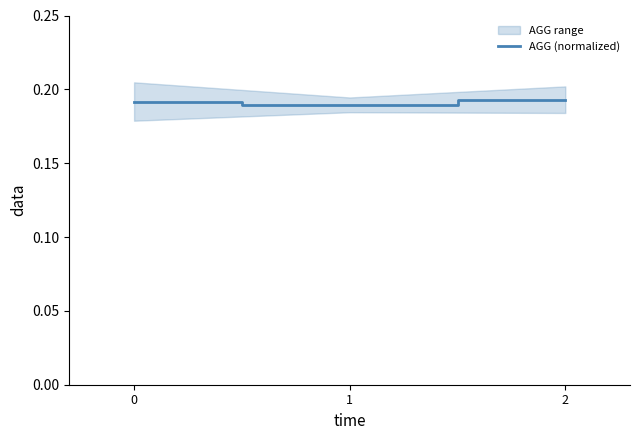

What value does the data have at 1?

0.2